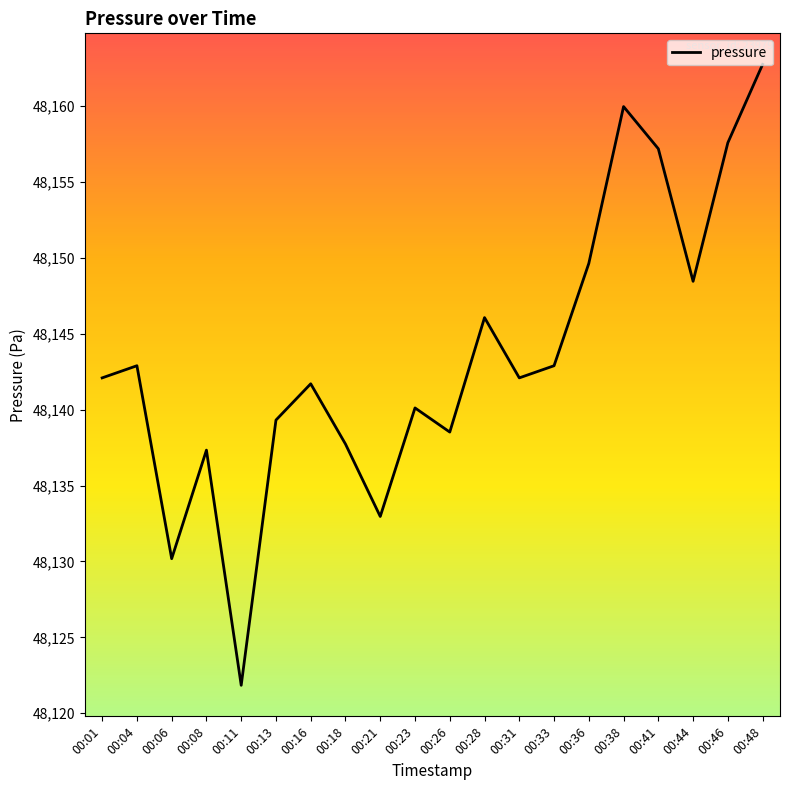

At which category does the chart reach its minimum across all series?

00:11